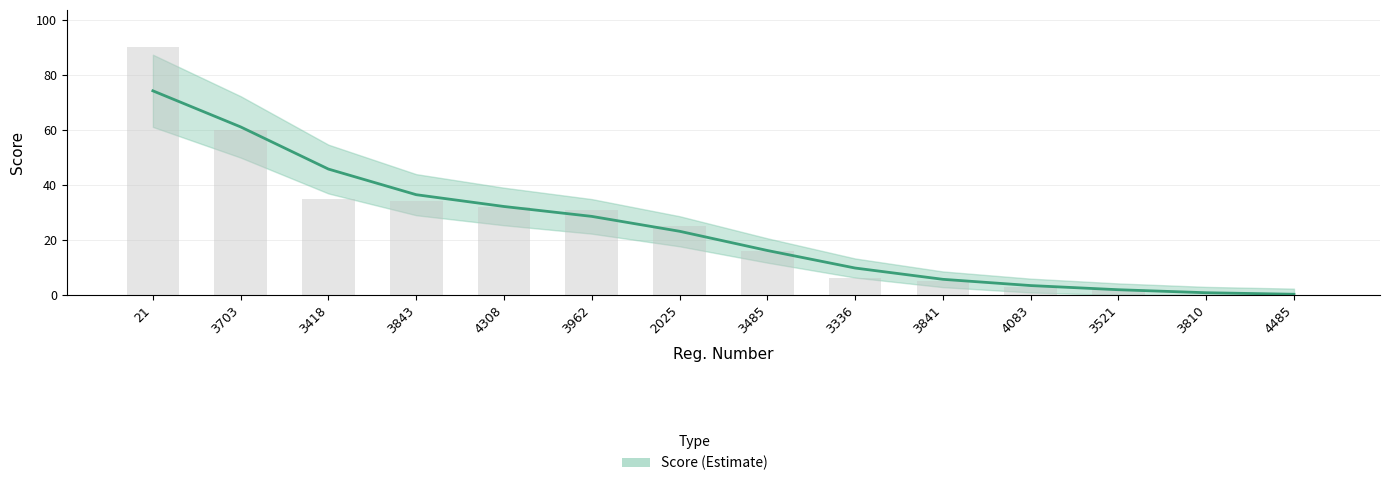

Are the bars grouped side by side (vs. stacked)?

No